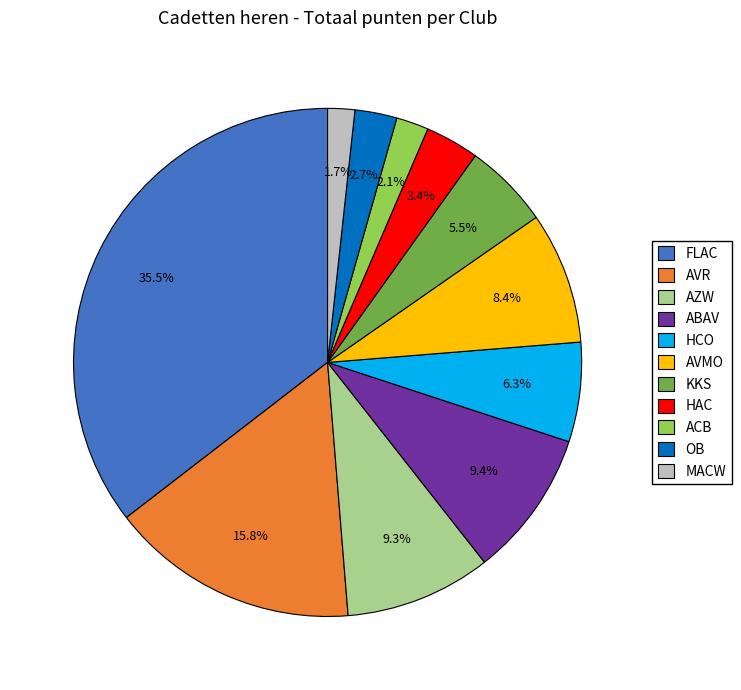

To the nearest percent, what is the average slice percentage?

9%